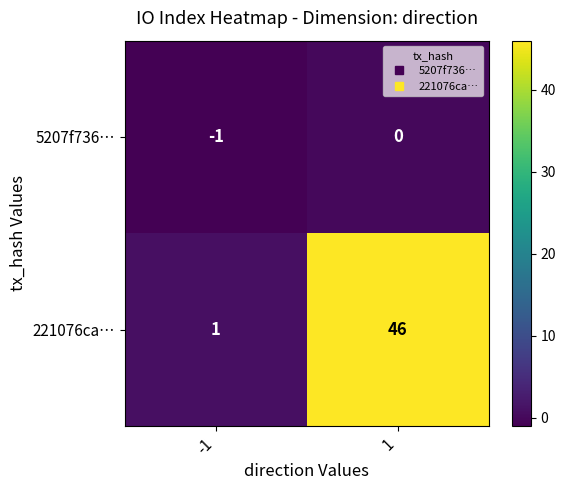

How many distinct data groups are displayed?

2